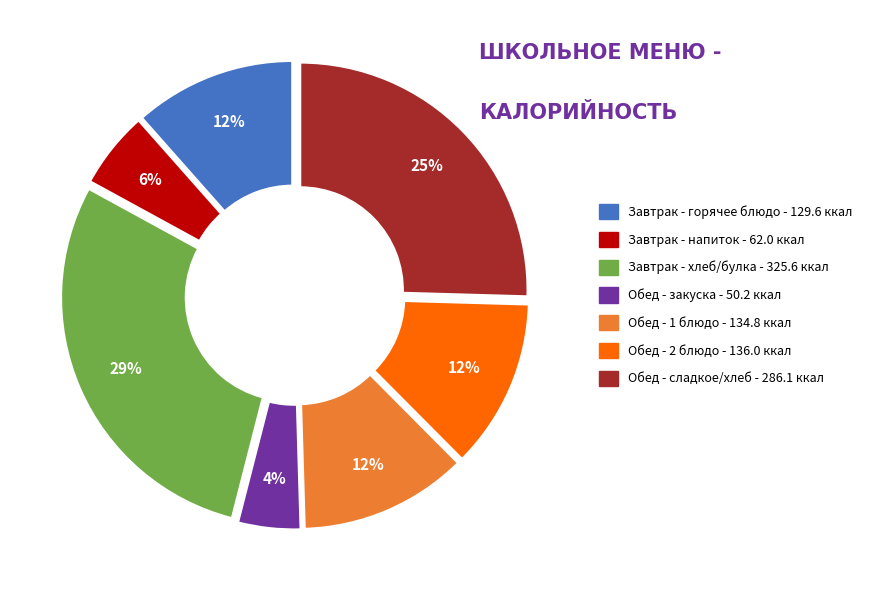

Is there a majority slice in this chart?

No